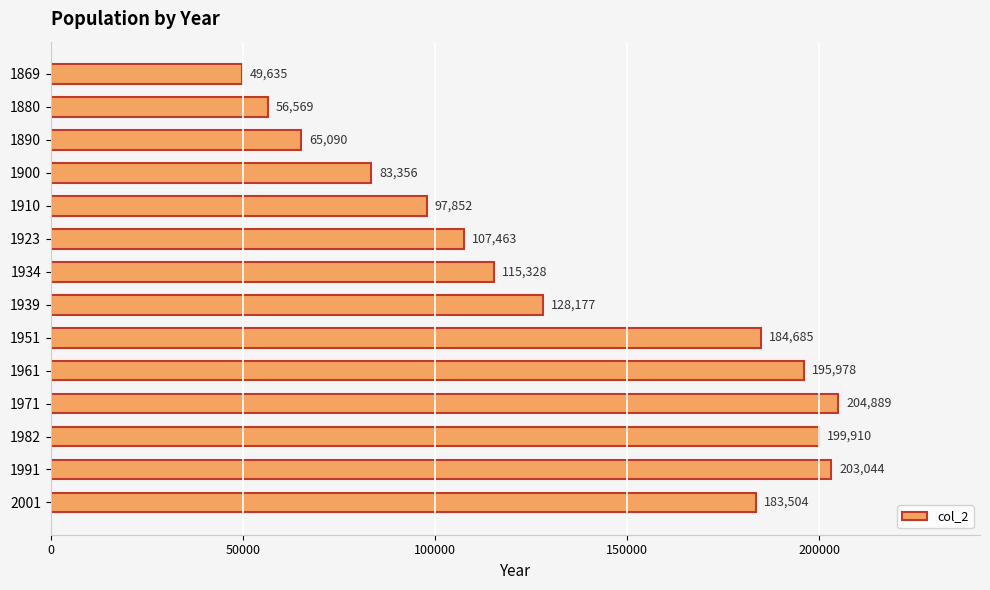

Does the chart contain stacked bars?

No